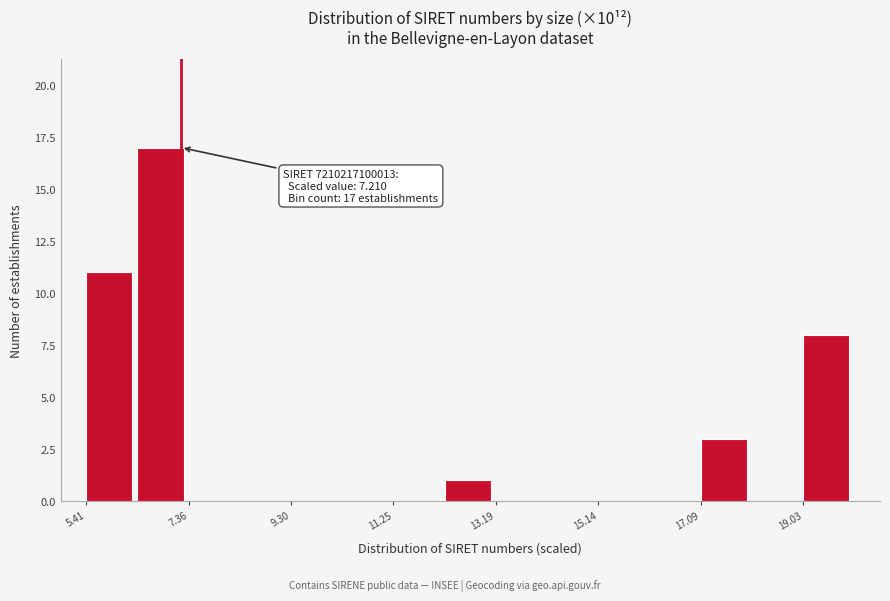

Which range on the x-axis has the tallest bar?

6.4 to 7.4